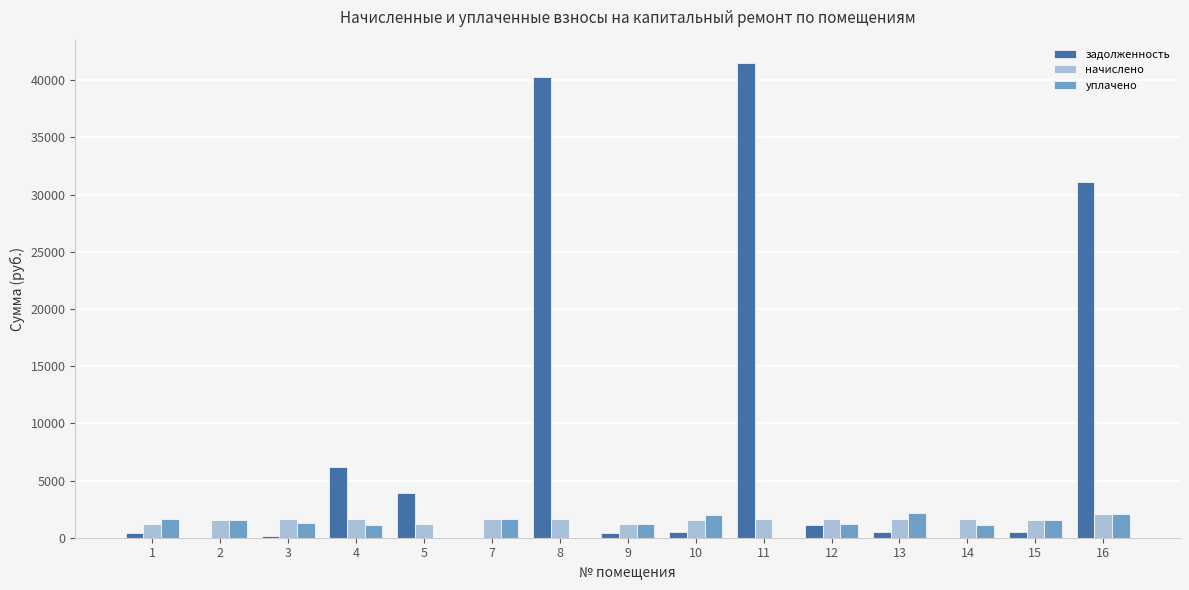

True or false: уплачено has a value of 0.0 at 8.

True